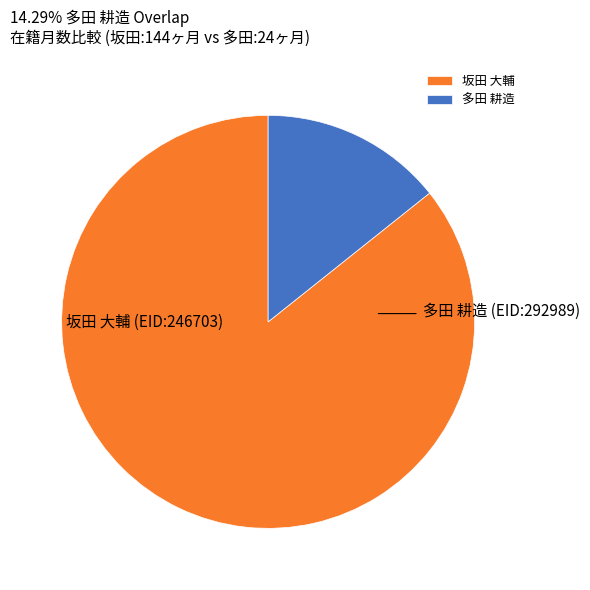

Rank the categories by value from lowest to highest.

多田 耕造, 坂田 大輔